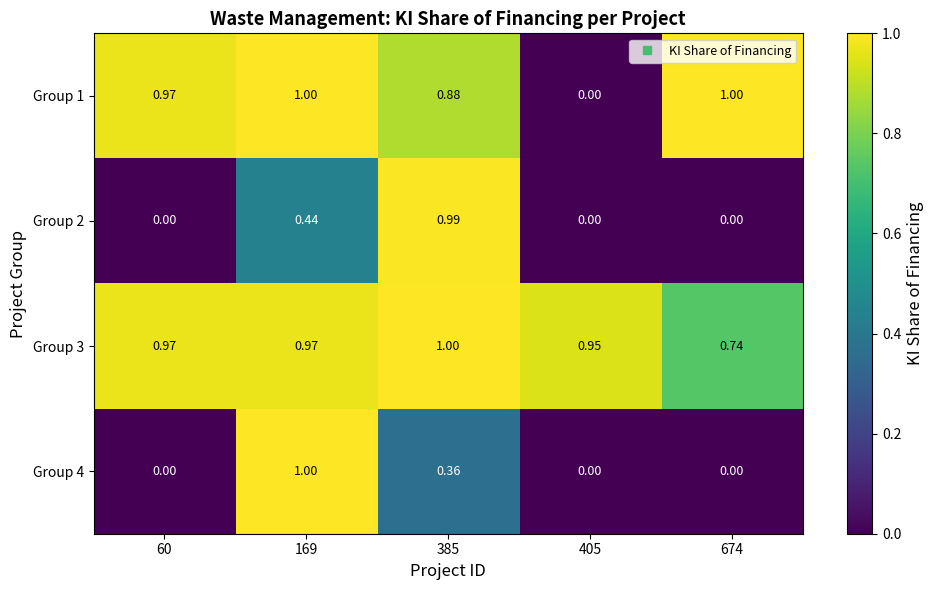

Is the value of Group 2 at 674 greater than the value of Group 1 at 674?

No